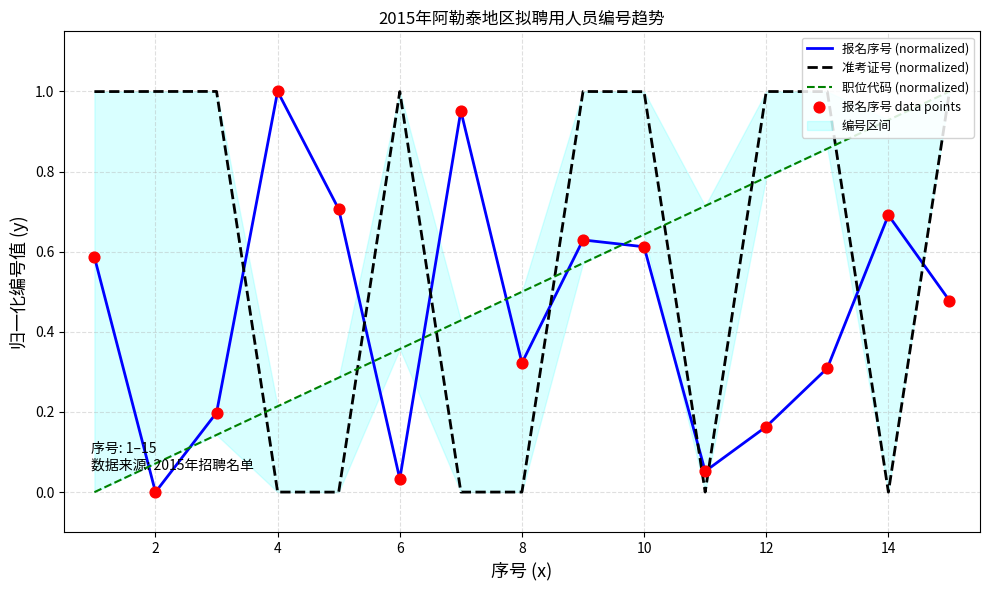

The 报名序号 (normalized) series shows 0.7 at 14. True or false?

True